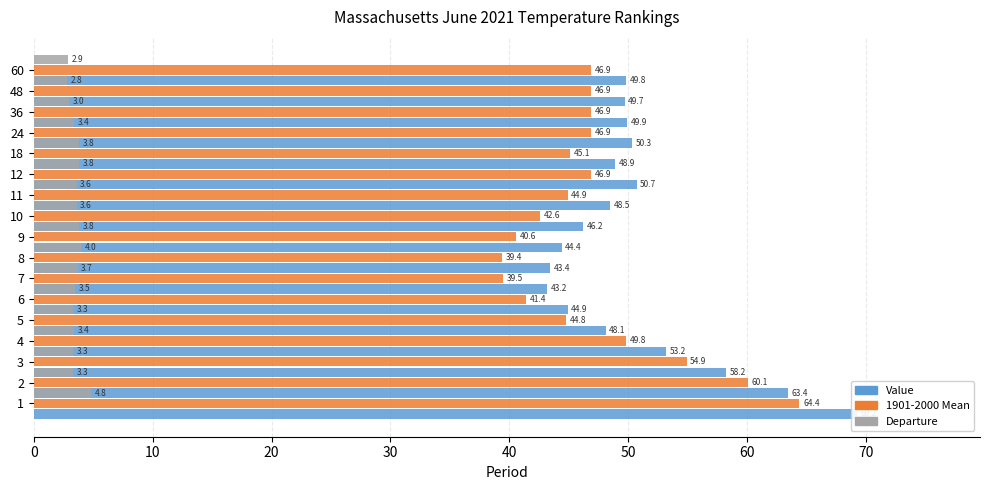

Is the value of Value at 11 greater than the value of Departure at 9?

Yes